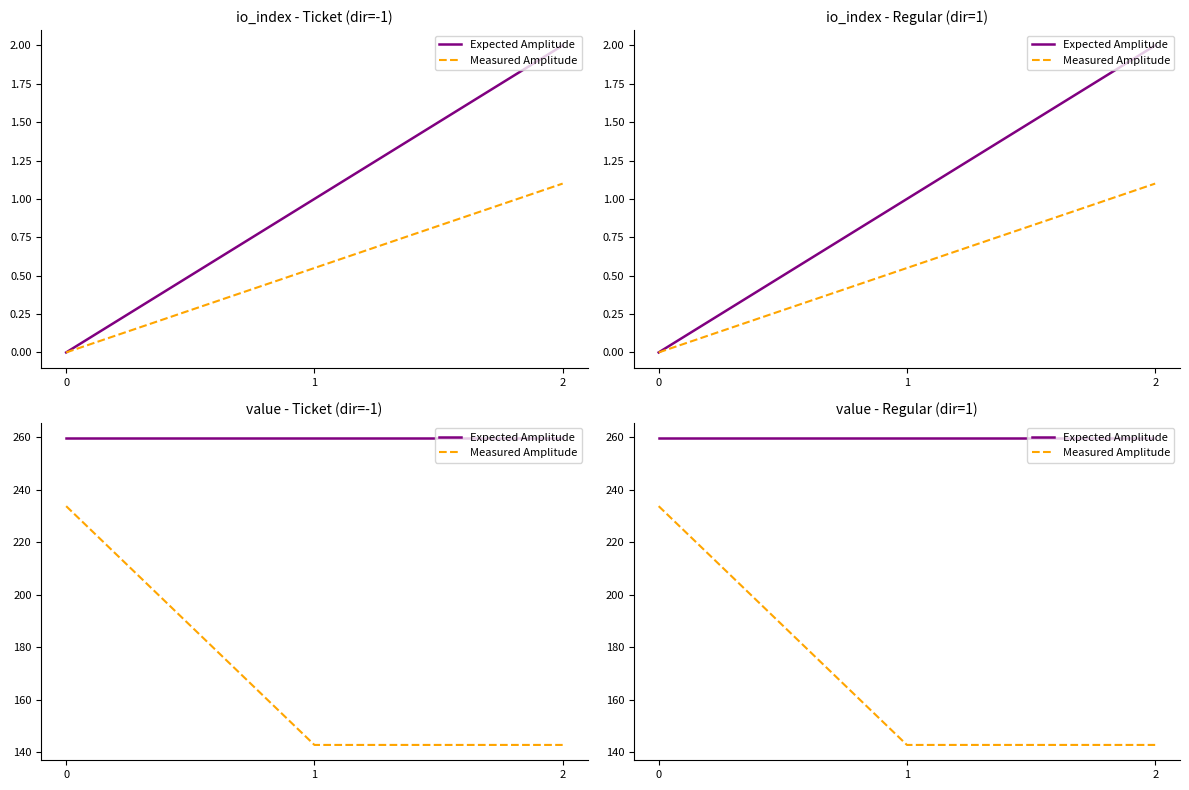

Is it true that Expected Amplitude equals 259.7 at 1?

True